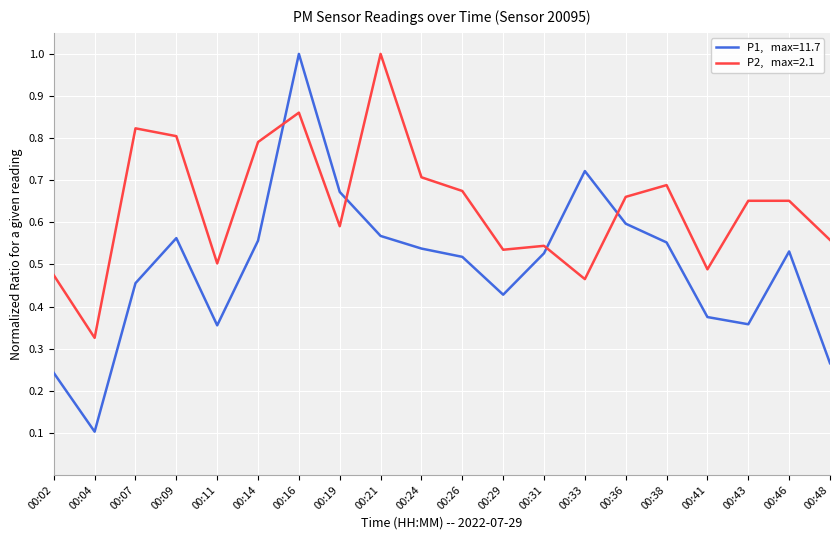

At which category is the sum across all series the highest?

00:16